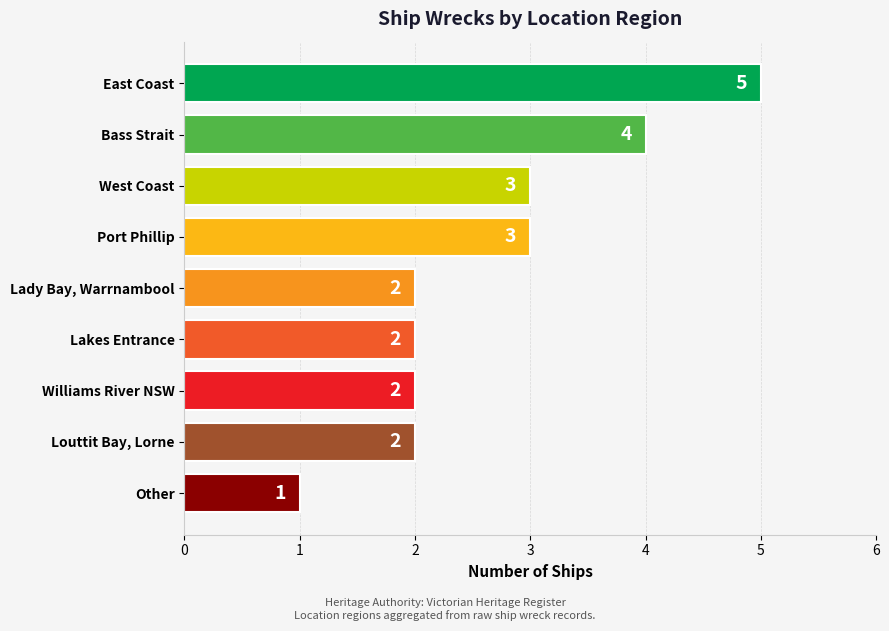

The chart shows a value of 1 at Lakes Entrance. True or false?

False